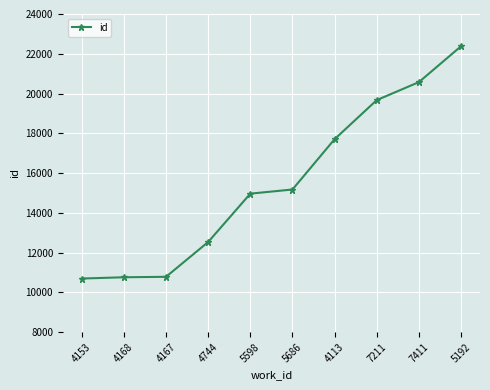

How many lines are shown in the chart?

1